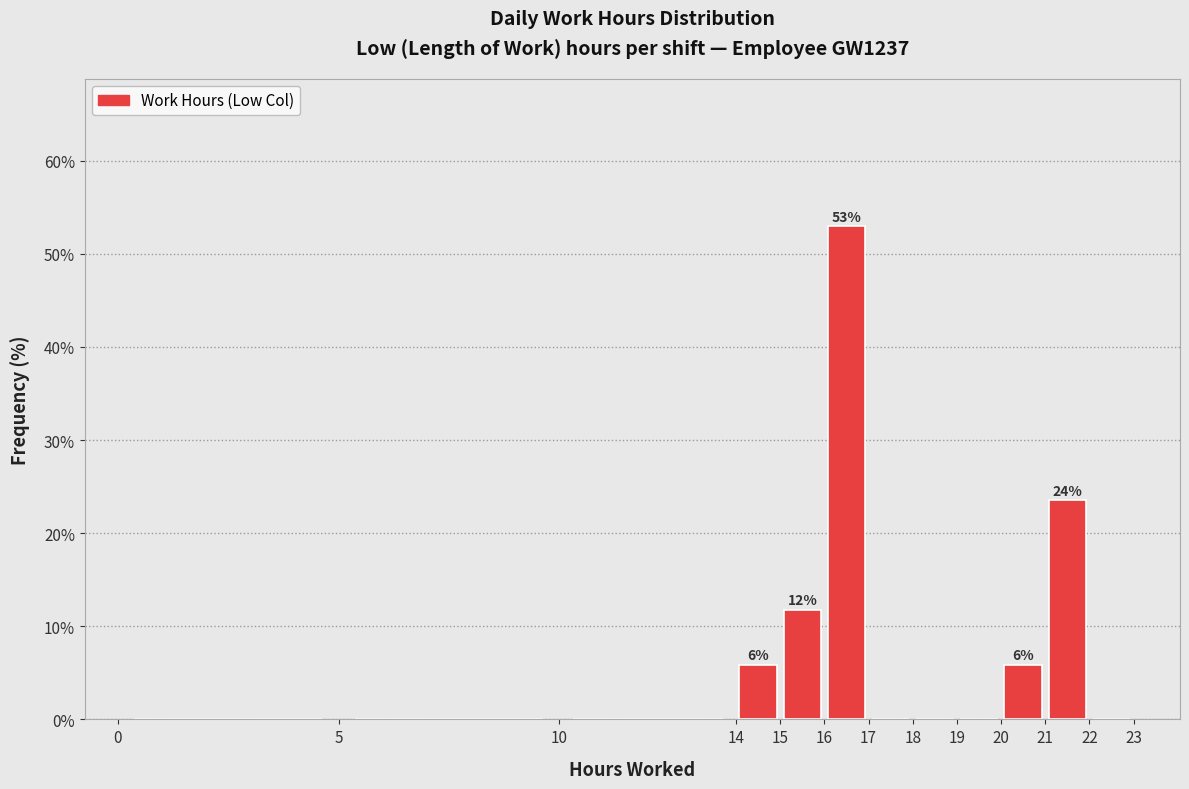

Which range on the x-axis has the tallest bar?

16 to 17